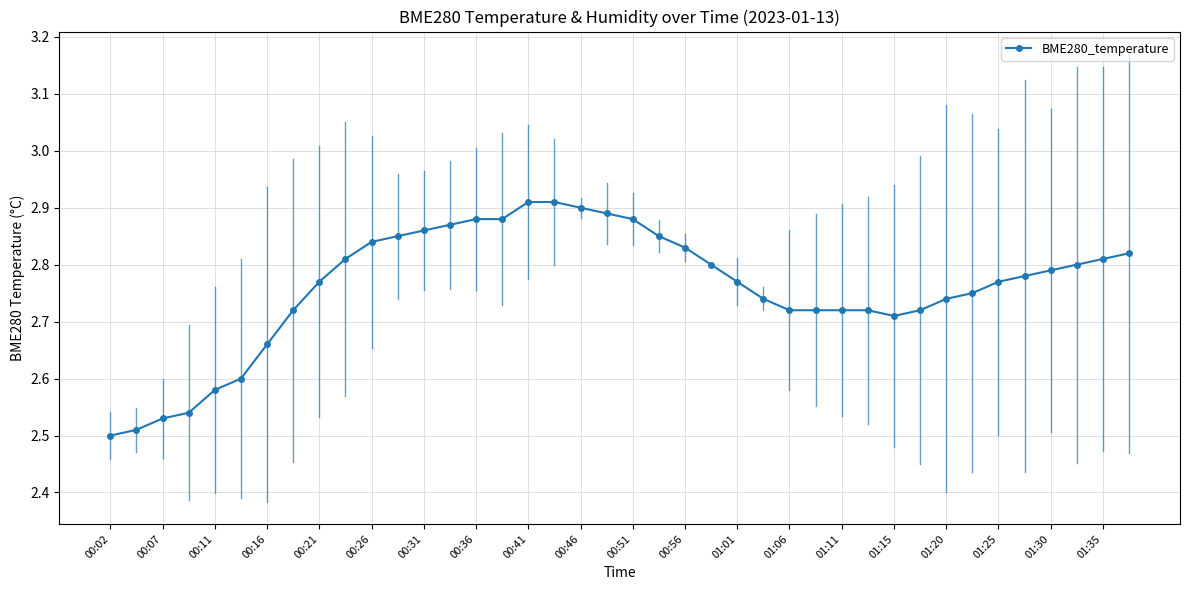

How many values are between 2 and 3?

40